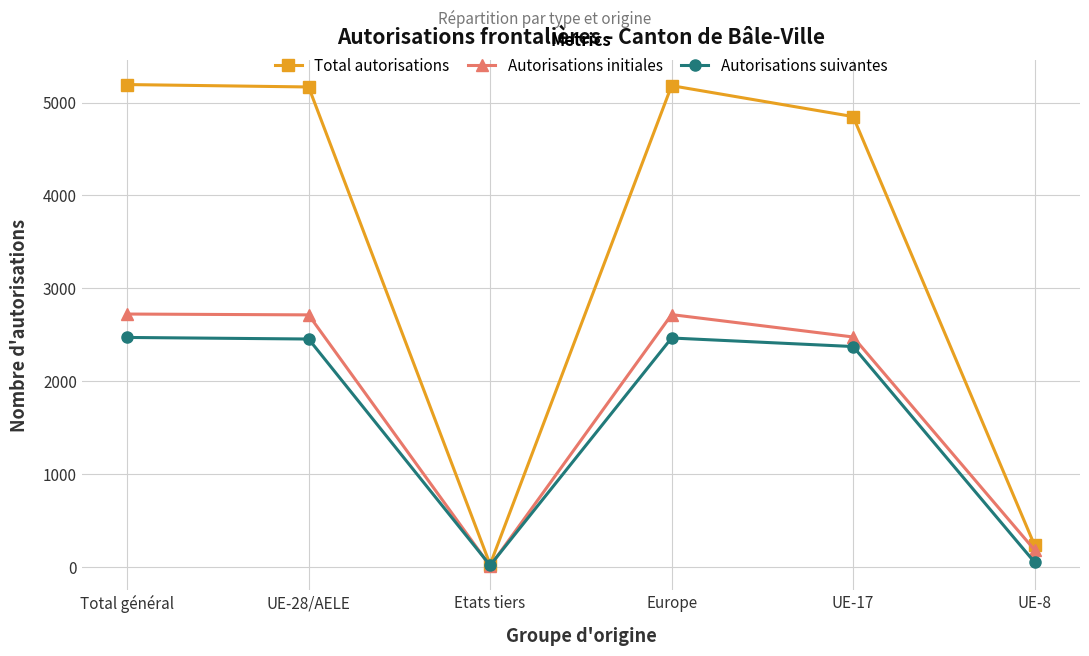

Is the value of Autorisations initiales at Europe greater than the value of Autorisations suivantes at UE-8?

Yes